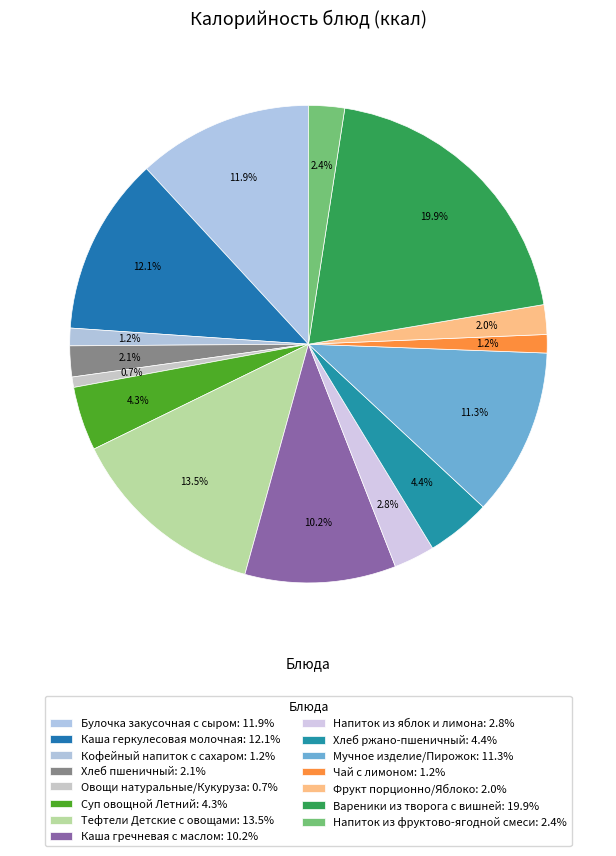

Which category has the smallest portion of the pie?

Овощи натуральные/Кукуруза